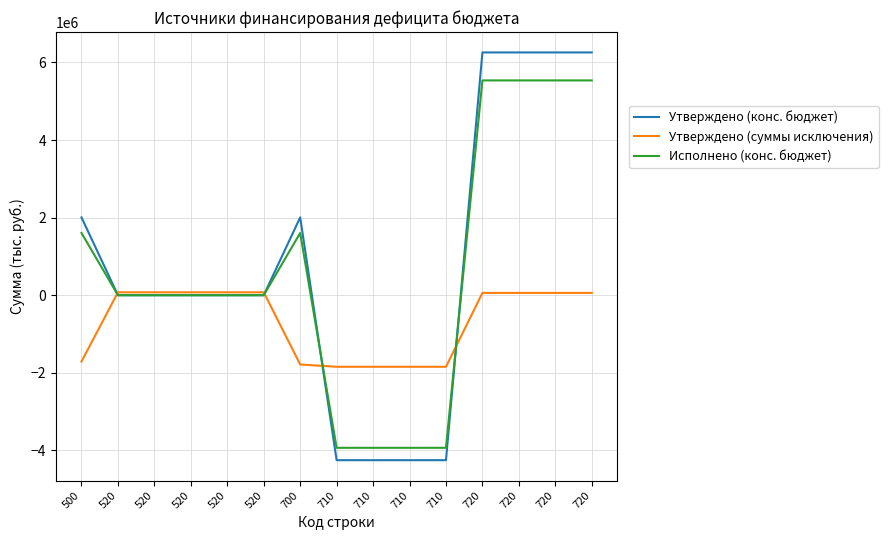

List the series in order of their peak value, highest first.

Утверждено (конс. бюджет), Исполнено (конс. бюджет), Утверждено (суммы исключения)